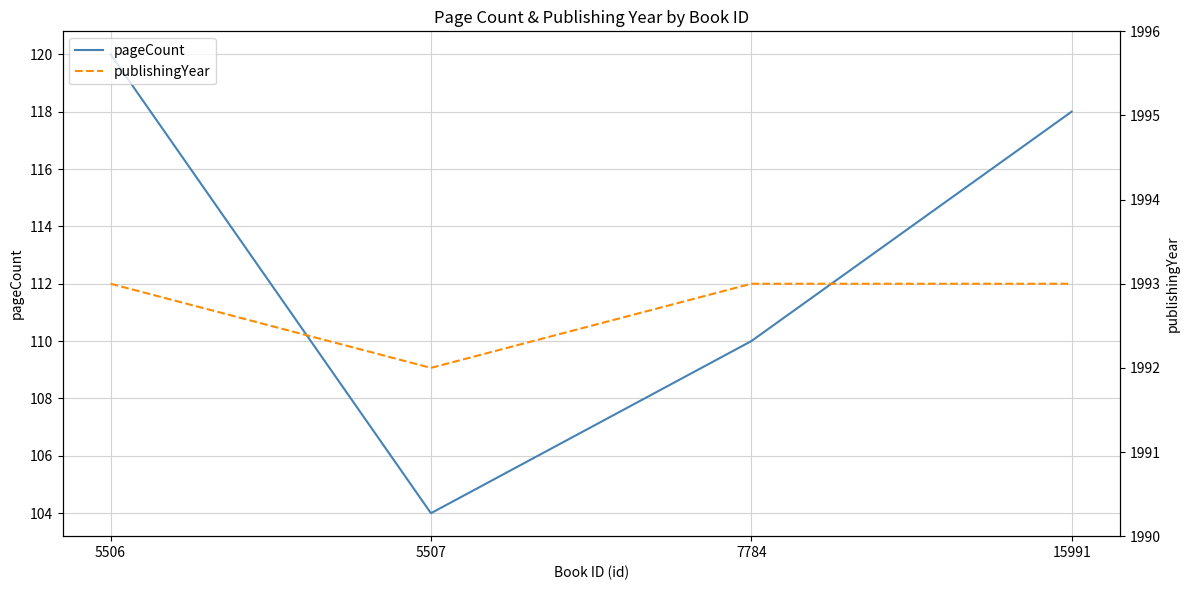

Is the value of pageCount at 5506 greater than the value of publishingYear at 7784?

No